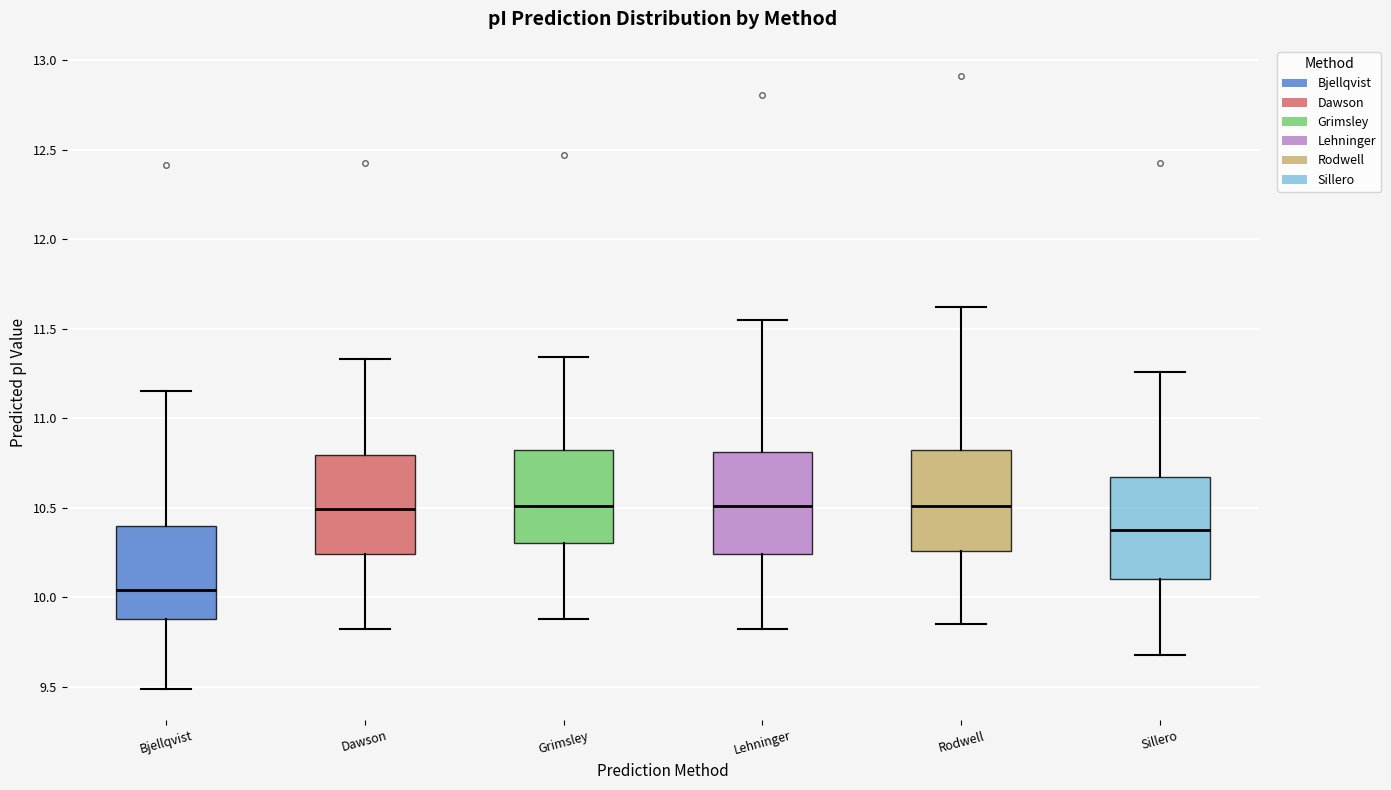

Reading left to right, transcribe this box plot: for each box, give where its median line is, the range the box spans, and where its two whiskers end, as read against the y-axis. The values are not printed on the chart, so give them approximately, as read against the axis.

Bjellqvist: median 10.05, box 9.90 to 10.40, whiskers 9.50 to 11.15
Dawson: median 10.50, box 10.25 to 10.80, whiskers 9.80 to 11.35
Grimsley: median 10.50, box 10.30 to 10.85, whiskers 9.90 to 11.35
Lehninger: median 10.50, box 10.25 to 10.80, whiskers 9.80 to 11.55
Rodwell: median 10.50, box 10.25 to 10.85, whiskers 9.85 to 11.60
Sillero: median 10.40, box 10.10 to 10.65, whiskers 9.70 to 11.25